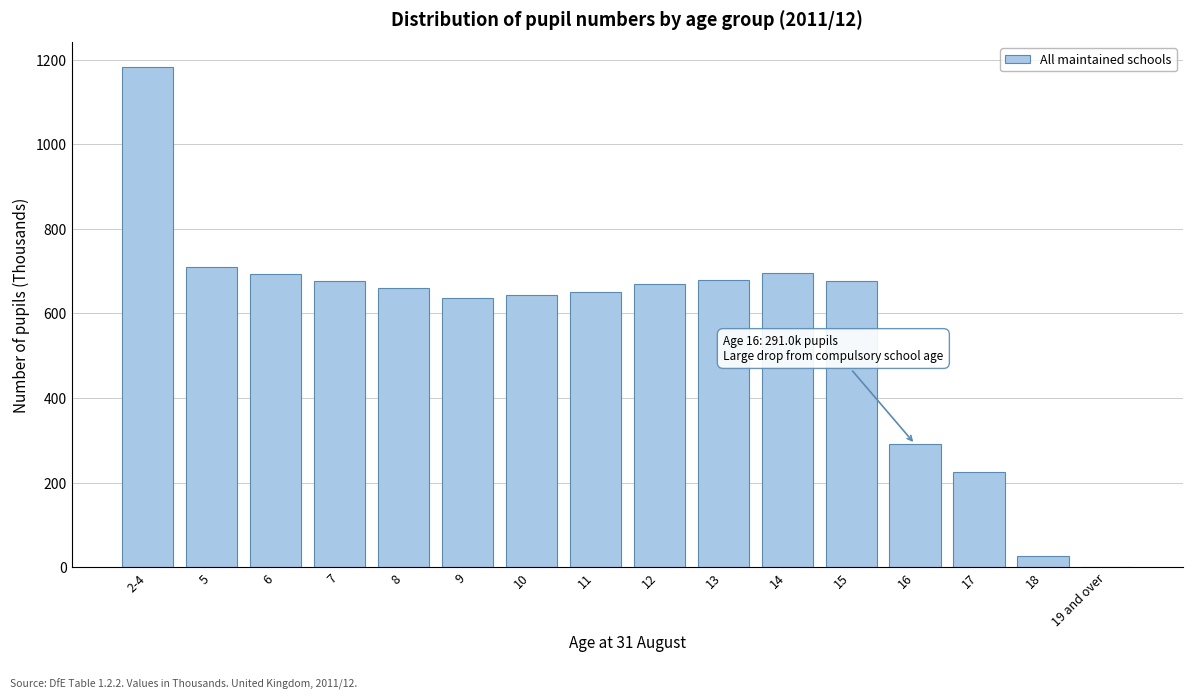

Is it true that the value at 16 is 291.0?

True